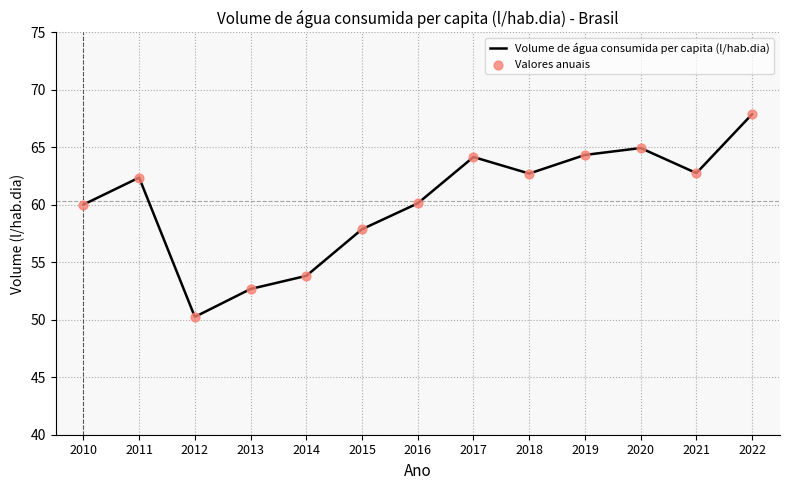

Between 2022 and 2015, which is larger?

2022